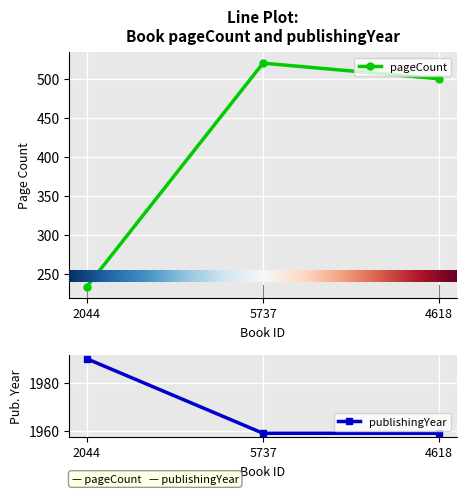

Reading left to right, transcribe all the data shown in this chart.

pageCount: 2044=234	5737=520	4618=500
publishingYear: 2044=1990	5737=1959	4618=1959